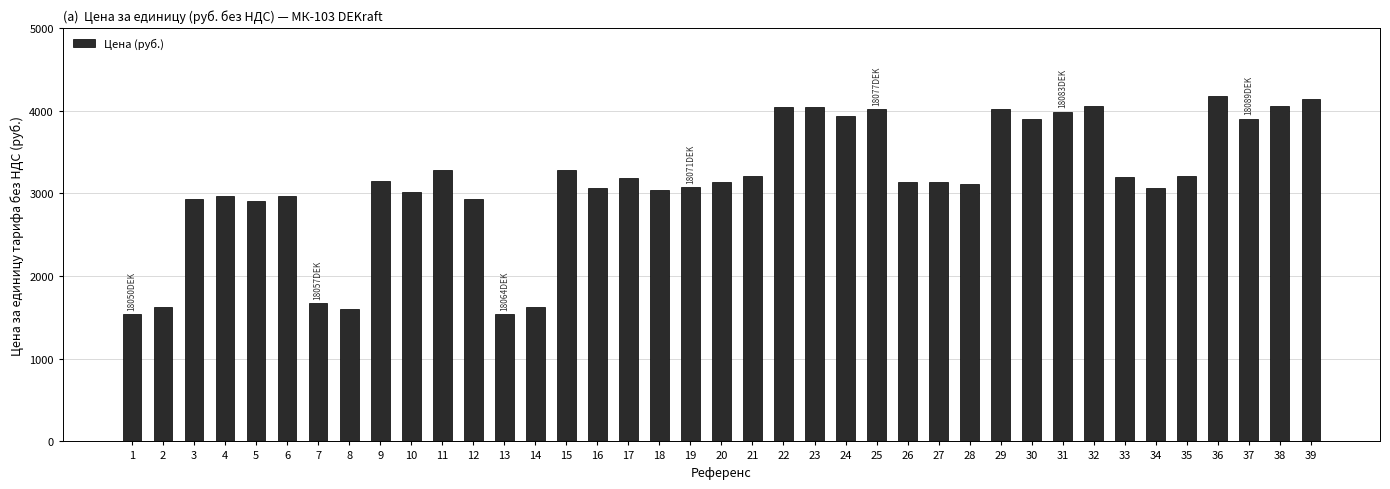

What is the minimum value shown in the chart?

1540